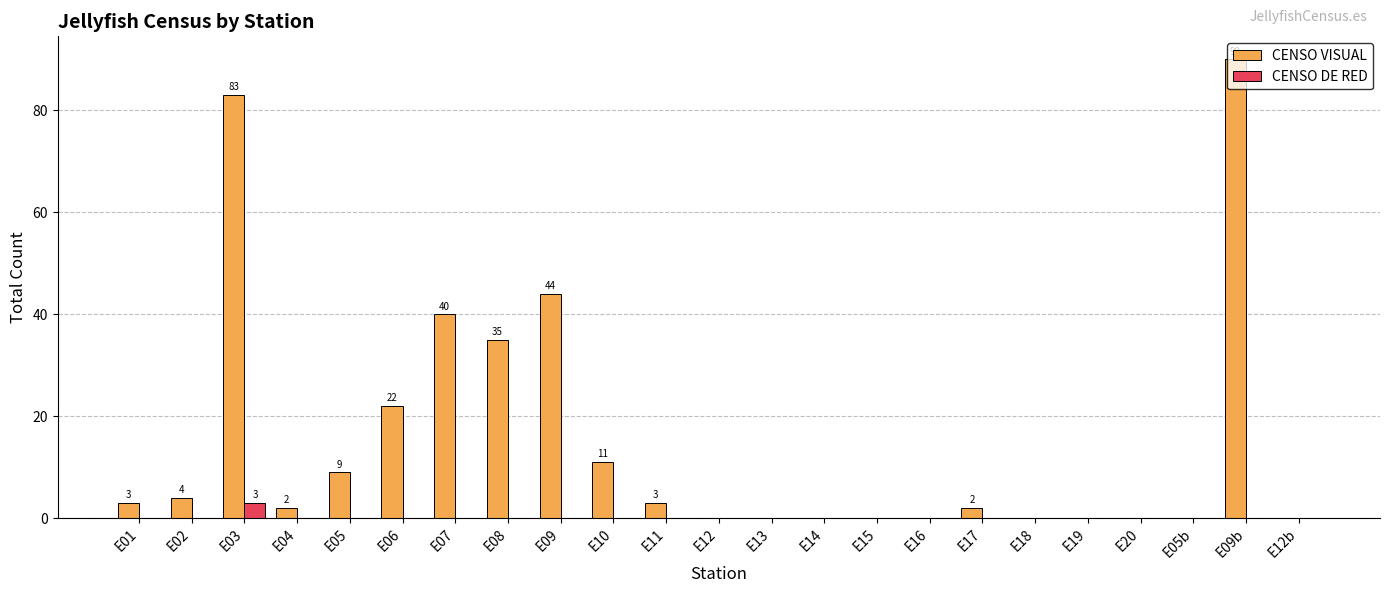

Which series has the largest total across all categories?

CENSO VISUAL